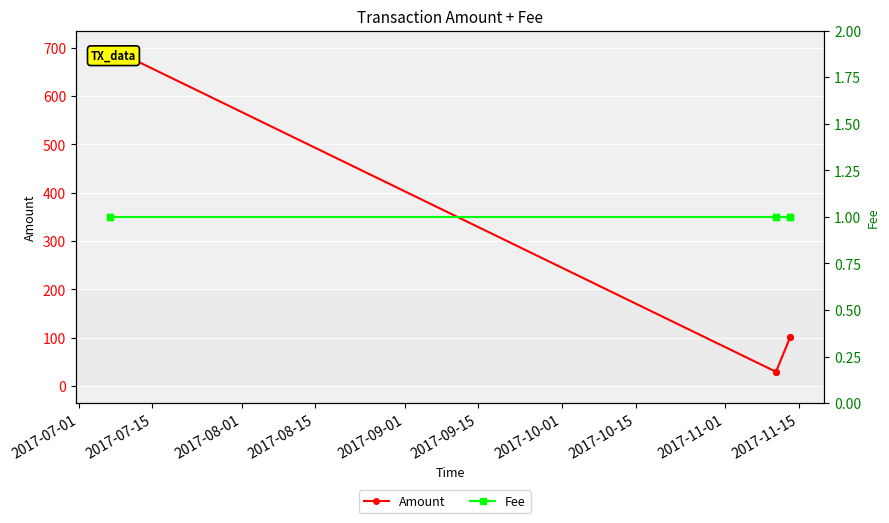

List the series in order of their peak value, highest first.

Amount, Fee